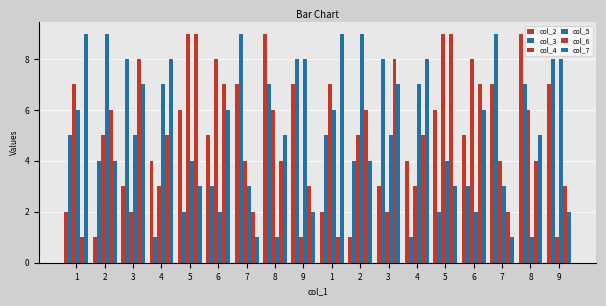

What is the value of the col_6 bar at the 17th from the left?

4